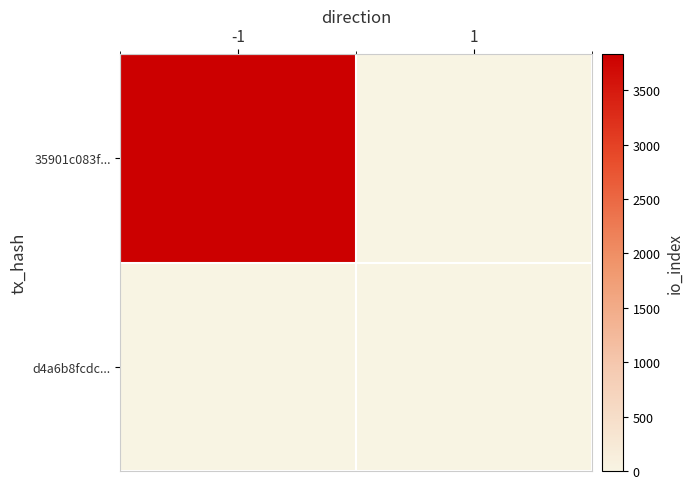

Which category has the lowest value across all series?

1